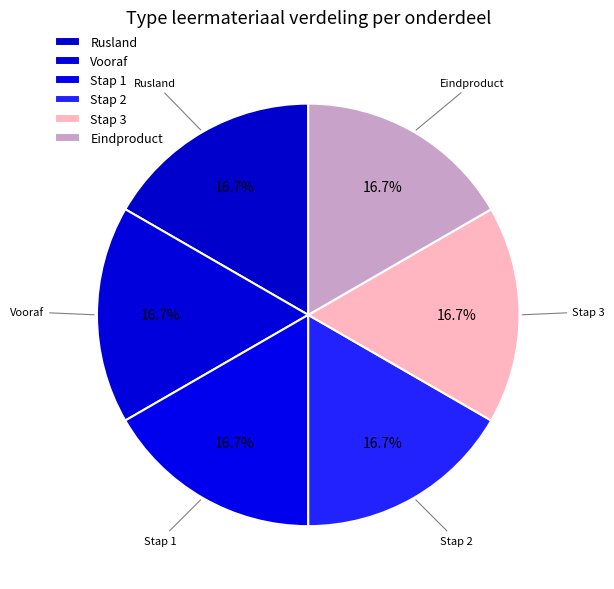

To the nearest percent, what percentage of the pie is Rusland?

17%